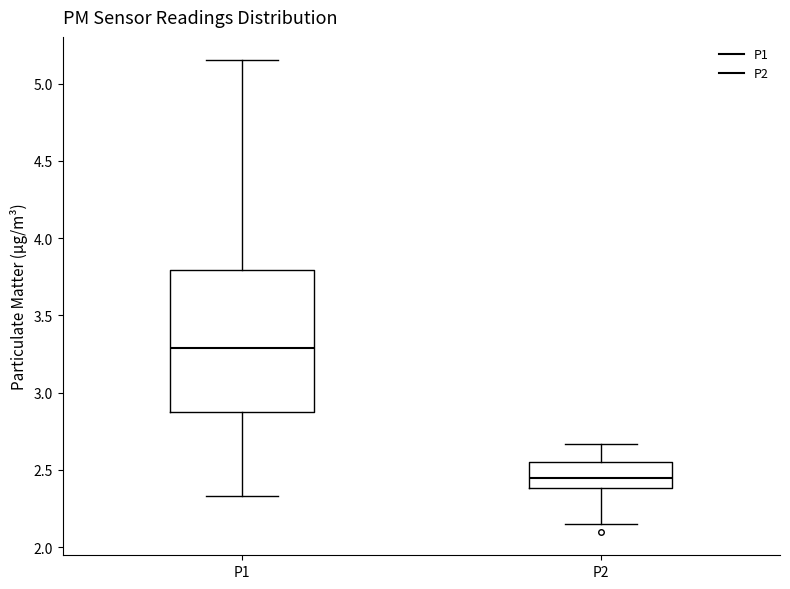

Which box has the highest median line?

P1